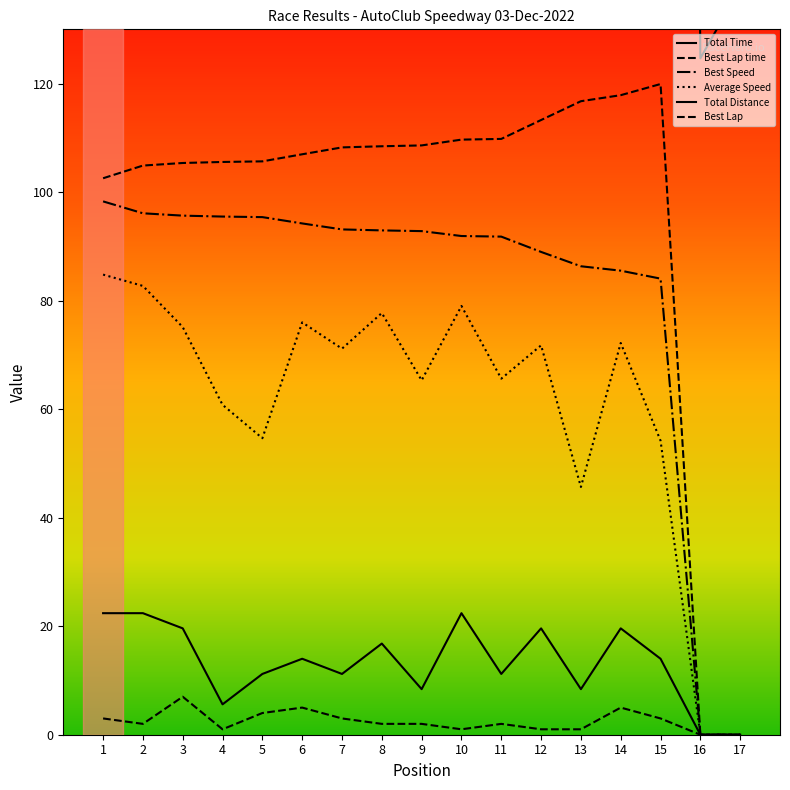

Which series changed the most between 6 and 16?

Total Time